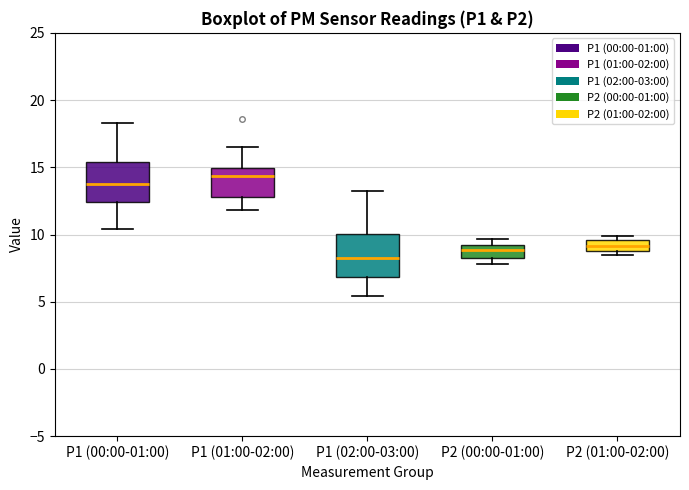

Where is the lower edge of the box for P2 (00:00-01:00) on the y-axis? The values are not printed on the chart, so give them approximately, as read against the axis.

8.5